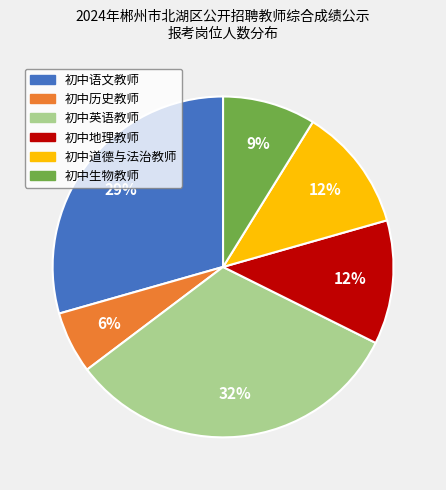

What percentage is the 初中道德与法治教师 slice, to the nearest percent?

12%